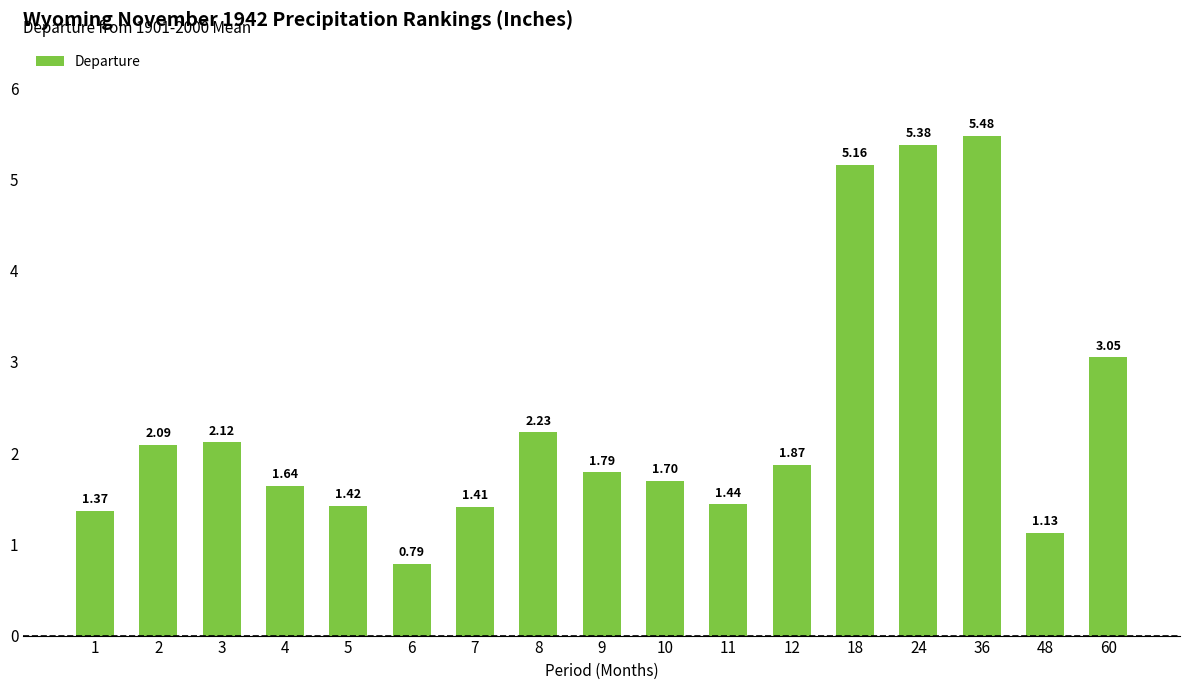

What is the difference between the values at 8 and 9?

0.4